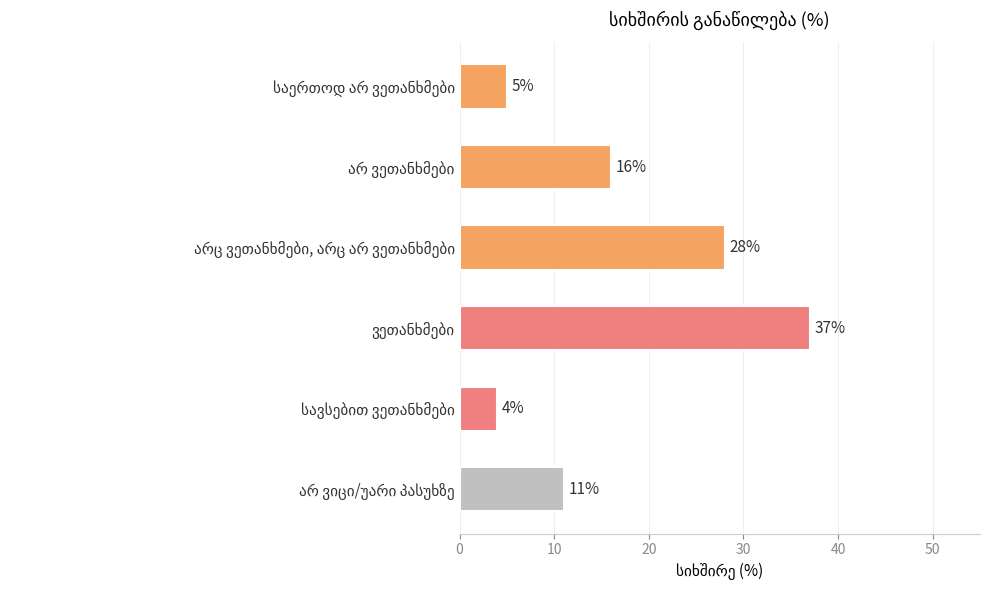

What is the value of the 2nd bar from the top?

16